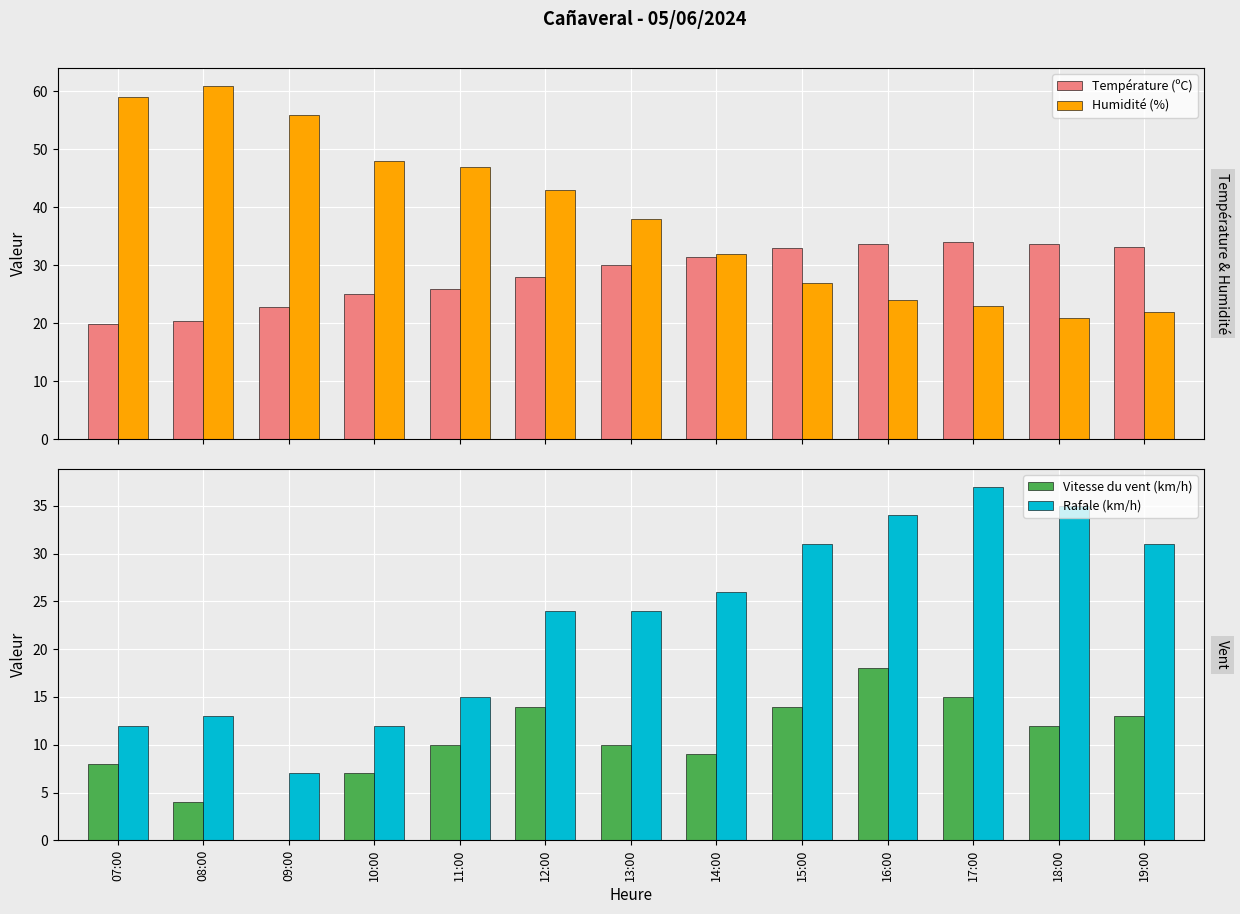

Reading left to right, transcribe all the data shown in this chart.

Température (ºC): 07:00=19.9	08:00=20.4	09:00=22.8	10:00=25.1	11:00=26.0	12:00=28.0	13:00=30.0	14:00=31.5	15:00=33.0	16:00=33.7	17:00=34.0	18:00=33.7	19:00=33.1
Humidité (%): 07:00=59.0	08:00=61.0	09:00=56.0	10:00=48.0	11:00=47.0	12:00=43.0	13:00=38.0	14:00=32.0	15:00=27.0	16:00=24.0	17:00=23.0	18:00=21.0	19:00=22.0
Vitesse du vent (km/h): 07:00=8.0	08:00=4.0	09:00=0.0	10:00=7.0	11:00=10.0	12:00=14.0	13:00=10.0	14:00=9.0	15:00=14.0	16:00=18.0	17:00=15.0	18:00=12.0	19:00=13.0
Rafale (km/h): 07:00=12.0	08:00=13.0	09:00=7.0	10:00=12.0	11:00=15.0	12:00=24.0	13:00=24.0	14:00=26.0	15:00=31.0	16:00=34.0	17:00=37.0	18:00=35.0	19:00=31.0